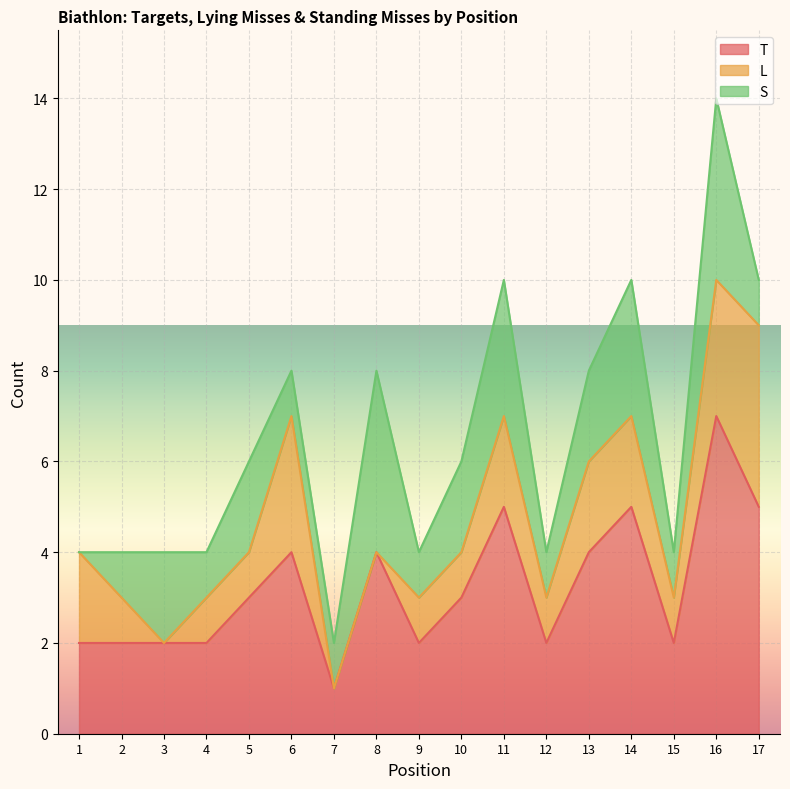

What is the highest value of the L series?

4